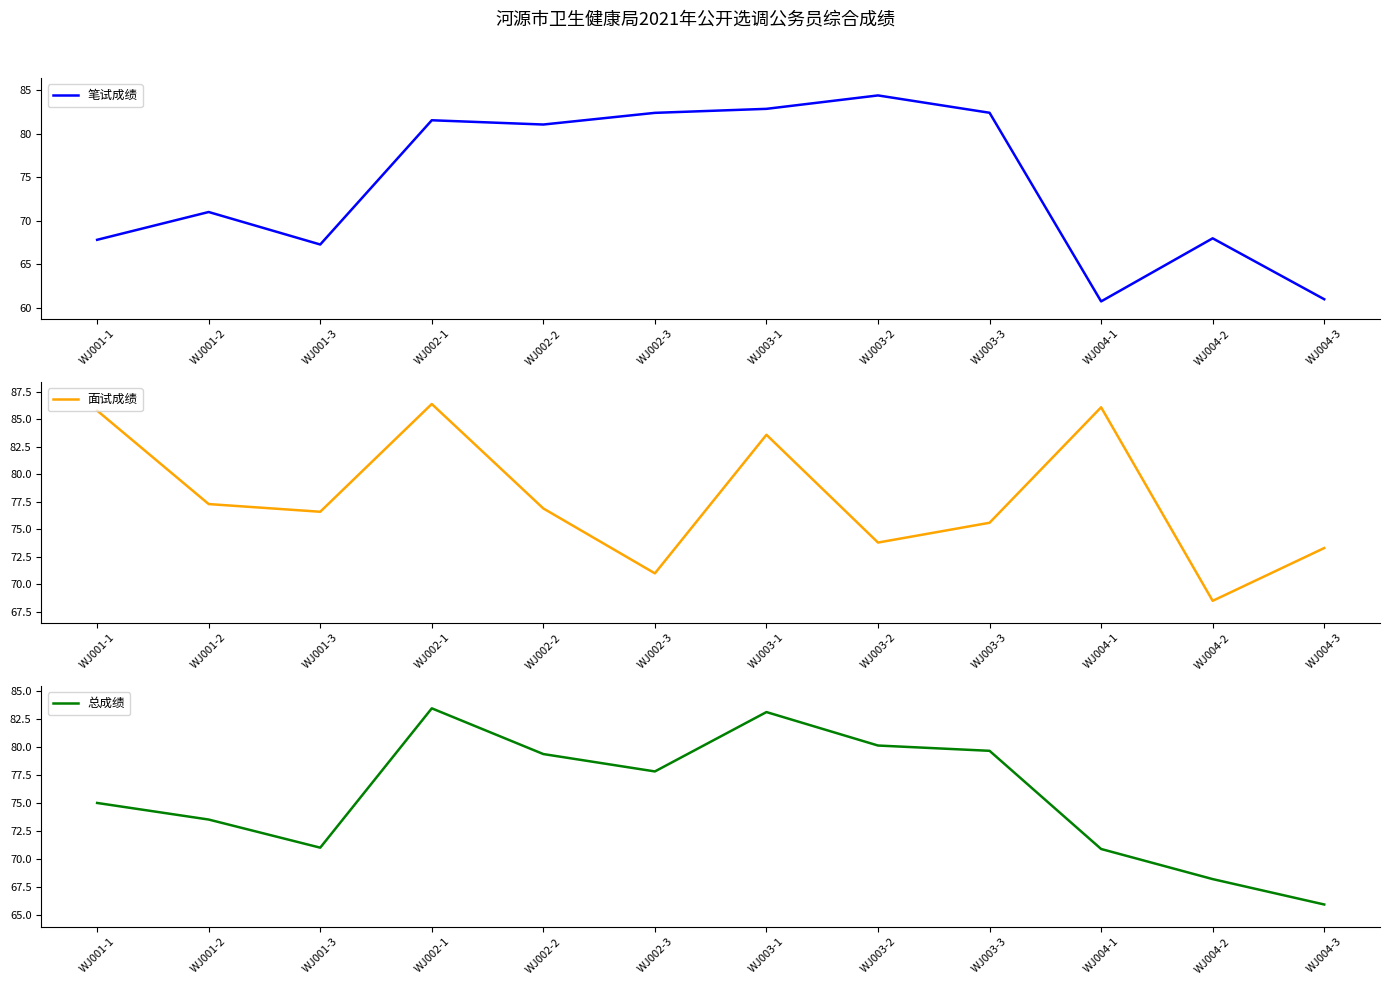

What is the sum of the 总成绩 values at WJ003-2 and WJ001-2?

153.7